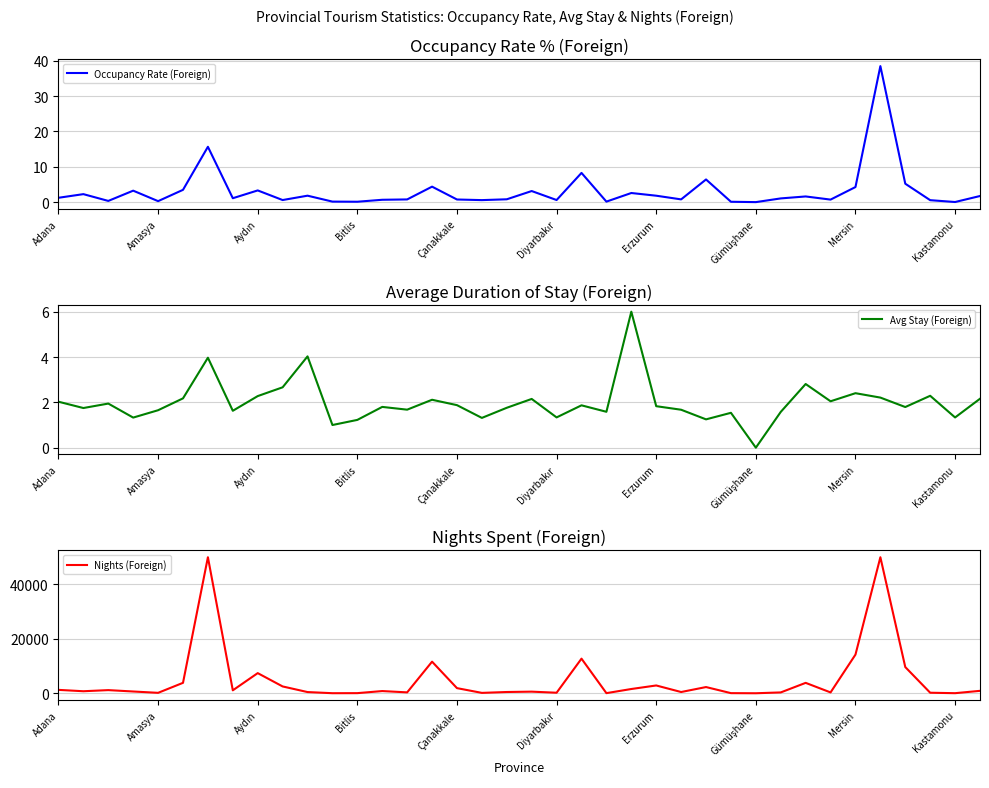

At which category is the sum across all series the highest?

33